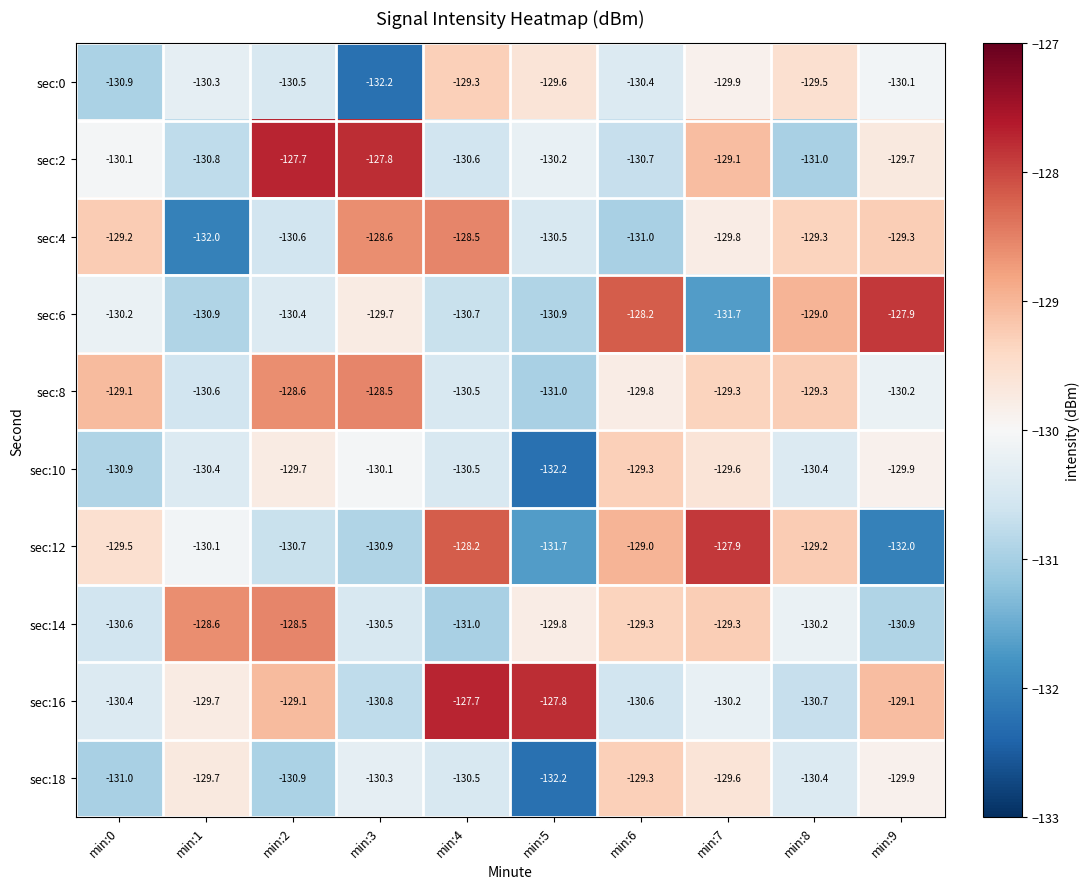

What is the difference between the highest and lowest values at min:6?

2.8